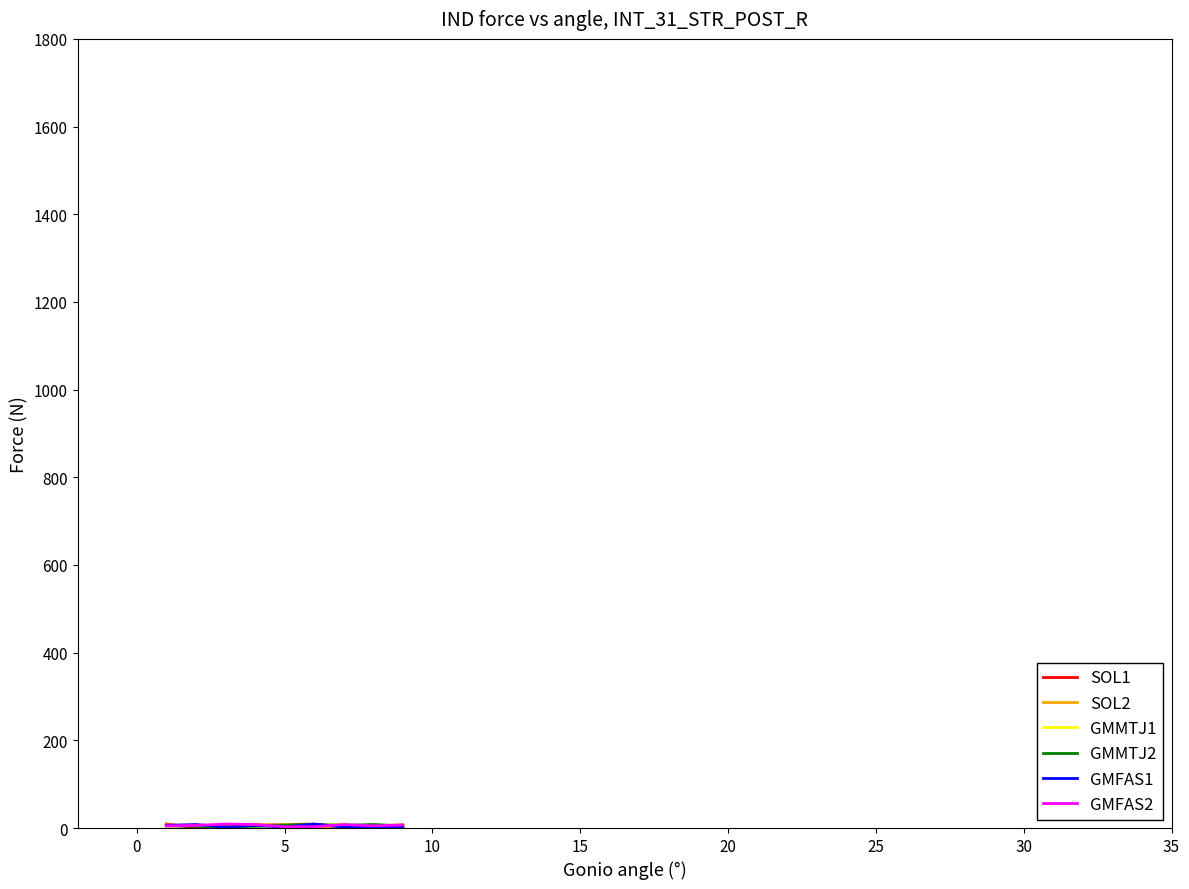

What is the maximum value shown in the chart?

9